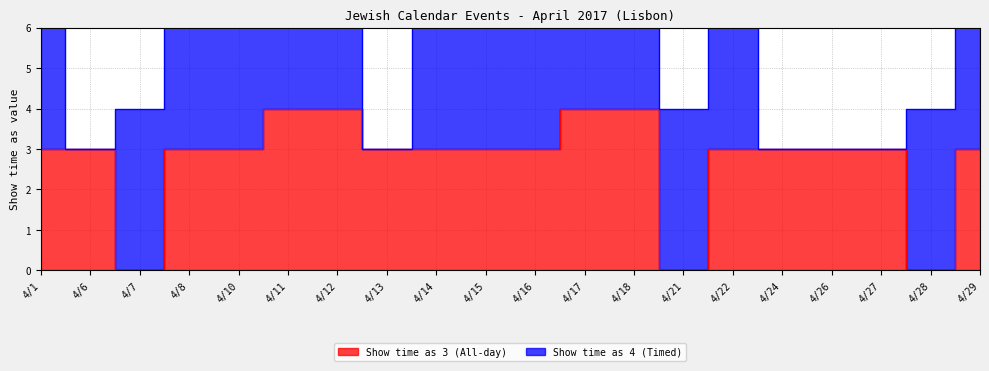

The chart shows a value of 4 at 4/18. True or false?

True